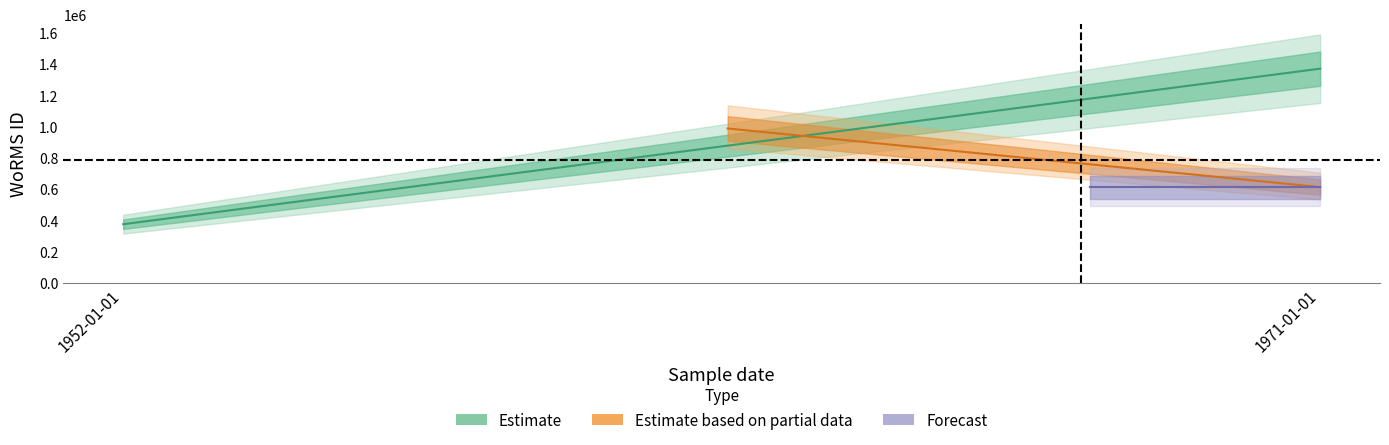

What is the sum of the Estimate values at 1952-01-01 and 1971-01-01?

1746143